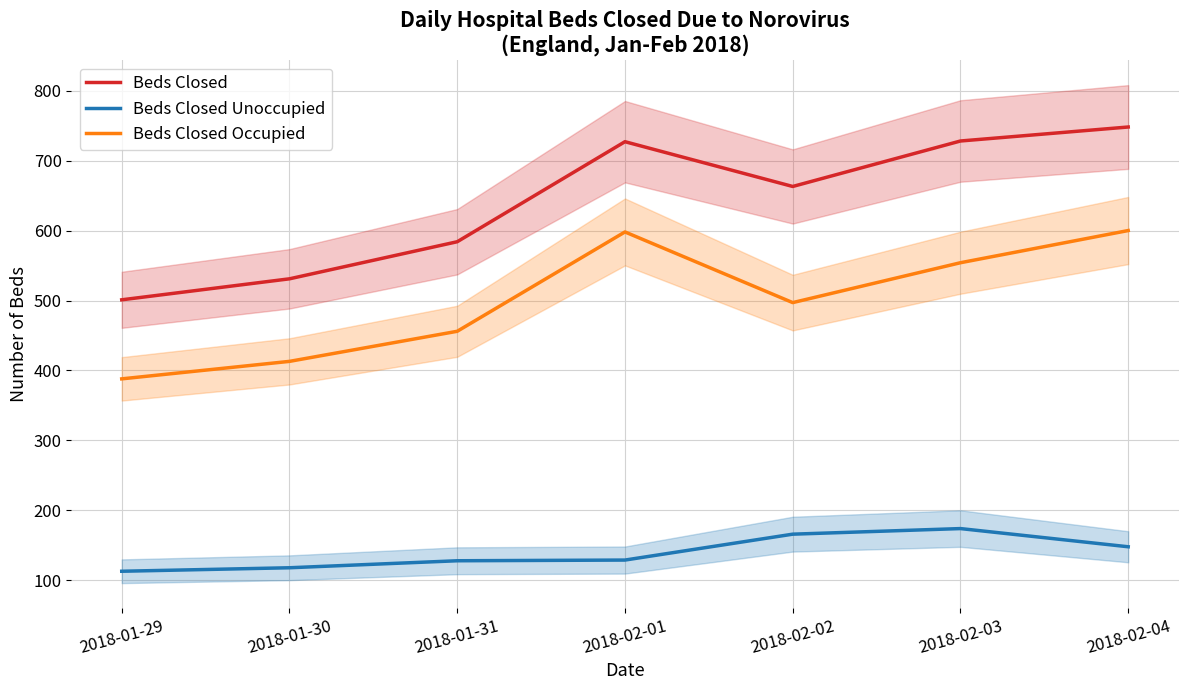

At which category does Beds Closed reach its first local valley?

2018-02-02